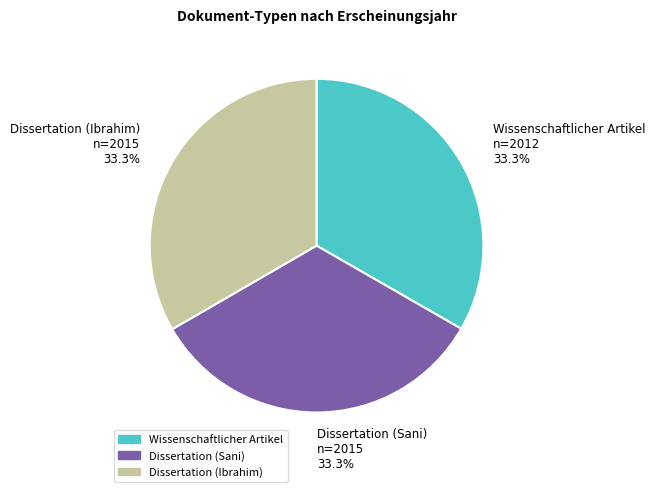

What is the total percentage of Wissenschaftlicher Artikel and Dissertation (Sani)?

66.7%